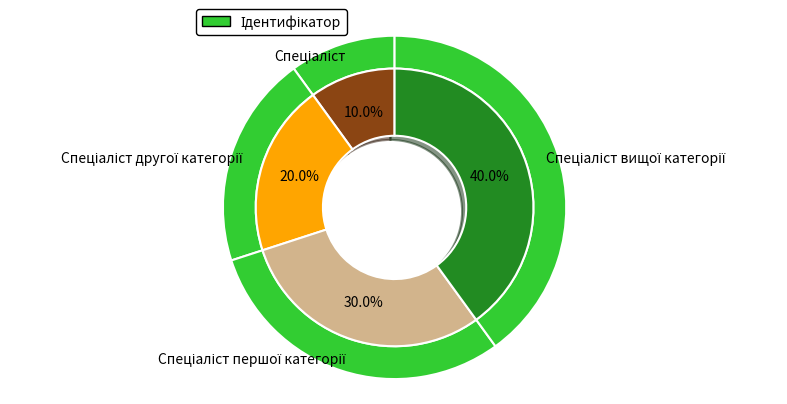

To the nearest percent, what is the average slice percentage?

25%